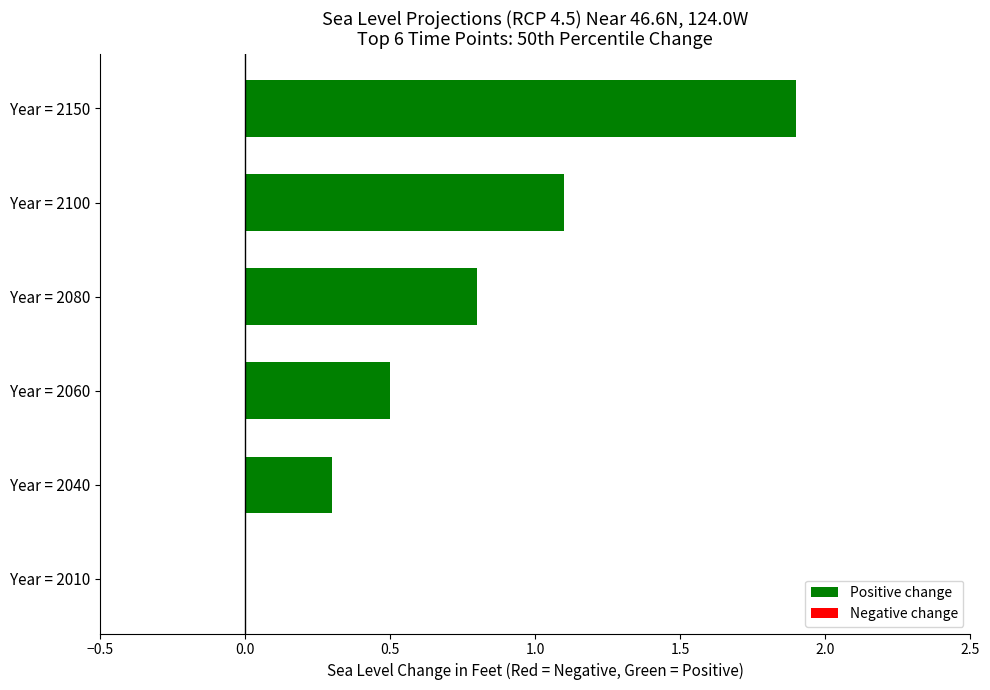

True or false: the data shows 0.2 at Year = 2040.

False